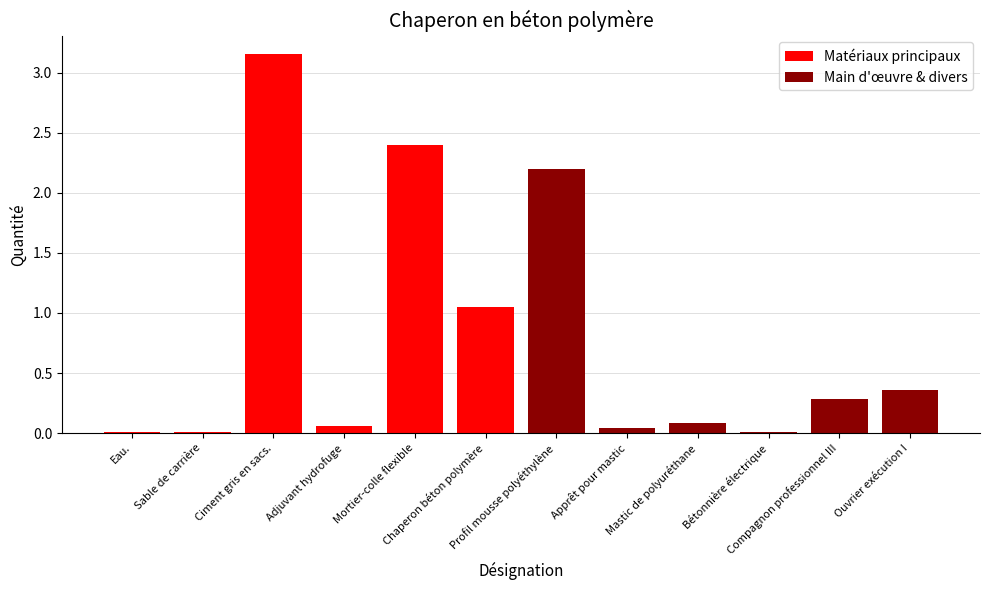

What is the value of the Matériaux principaux bar at the 3rd from the left?

3.1